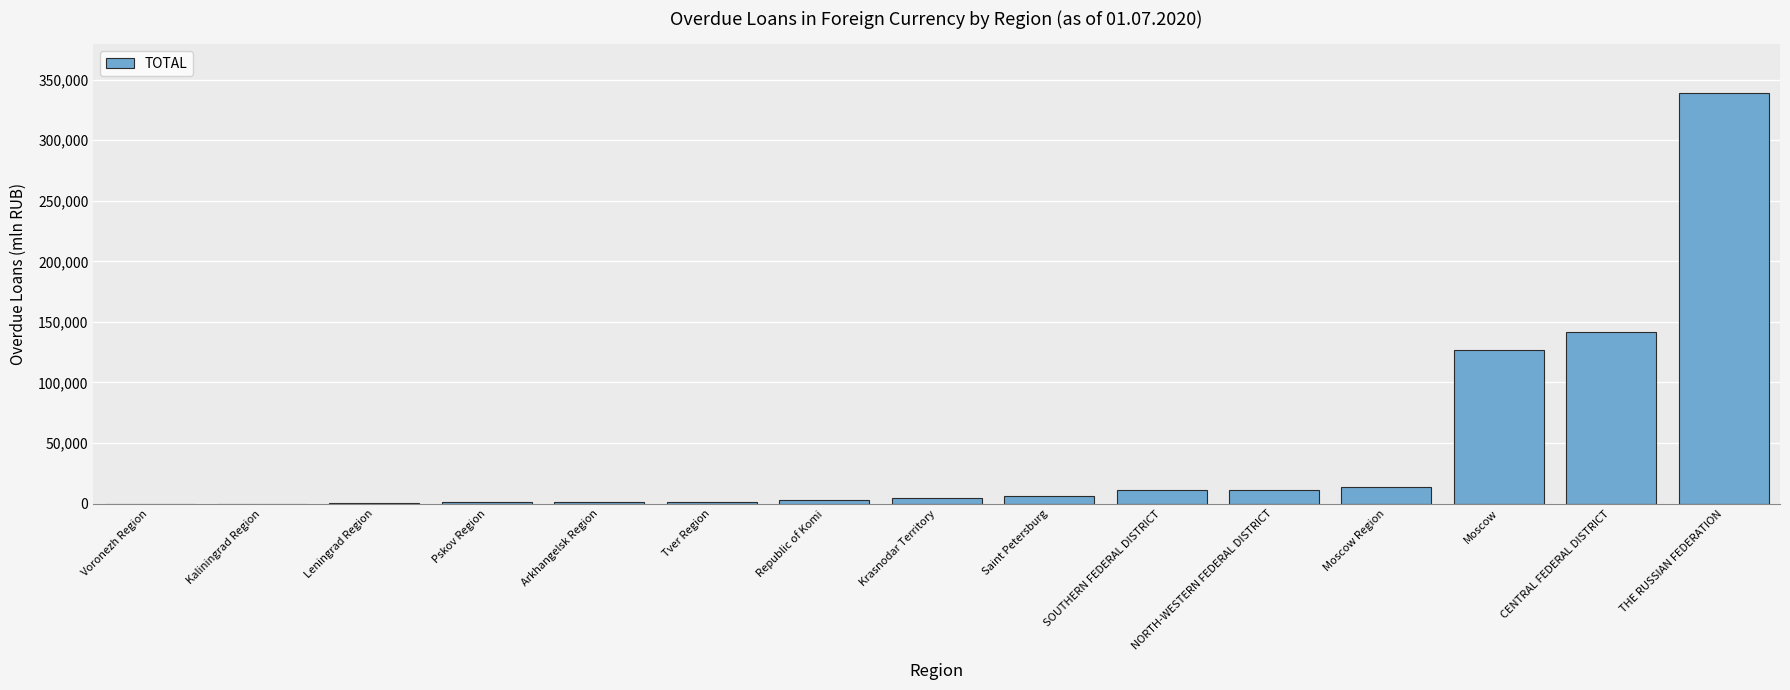

The chart shows a value of 4843 at Krasnodar Territory. True or false?

True